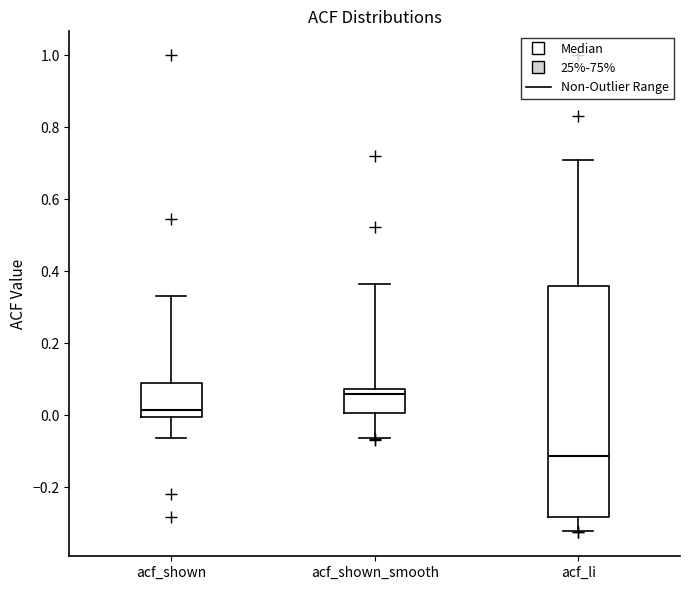

Reading left to right, transcribe this box plot: for each box, give where its median line is, the range the box spans, and where its two whiskers end, as read against the y-axis. The values are not printed on the chart, so give them approximately, as read against the axis.

acf_shown: median 0.02, box 0.00 to 0.08, whiskers -0.06 to 0.34
acf_shown_smooth: median 0.06, box 0.00 to 0.08, whiskers -0.06 to 0.36
acf_li: median -0.12, box -0.28 to 0.36, whiskers -0.32 to 0.70